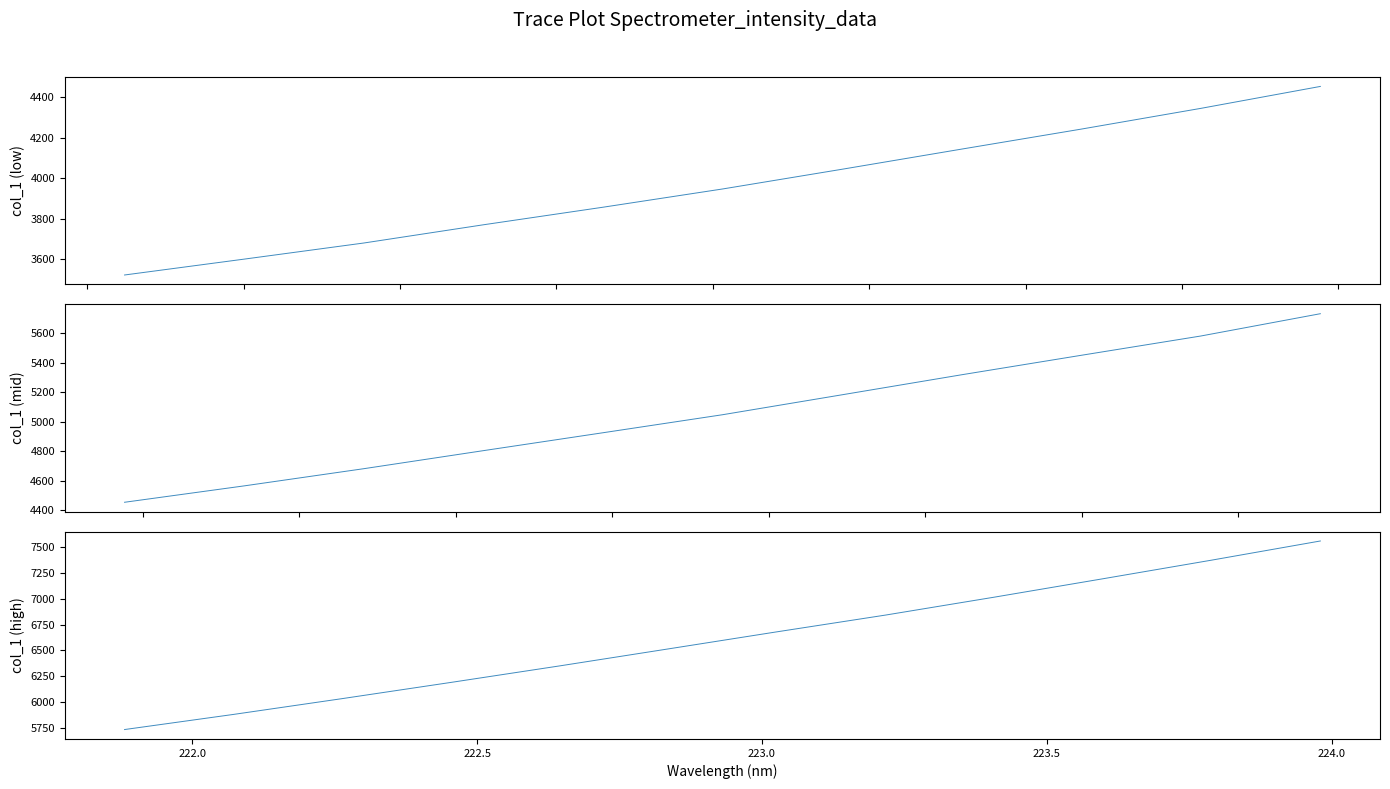

What is the minimum value shown in the chart?

3522.3